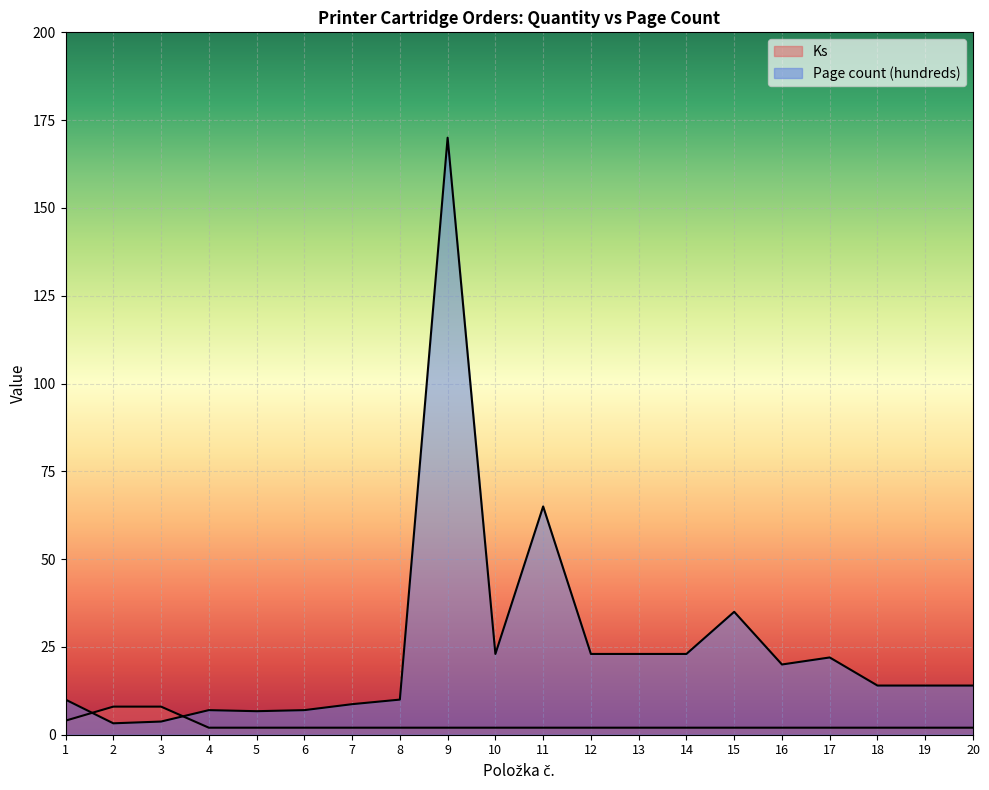

True or false: Page count (hundreds) has a value of 32.4 at 16.

False